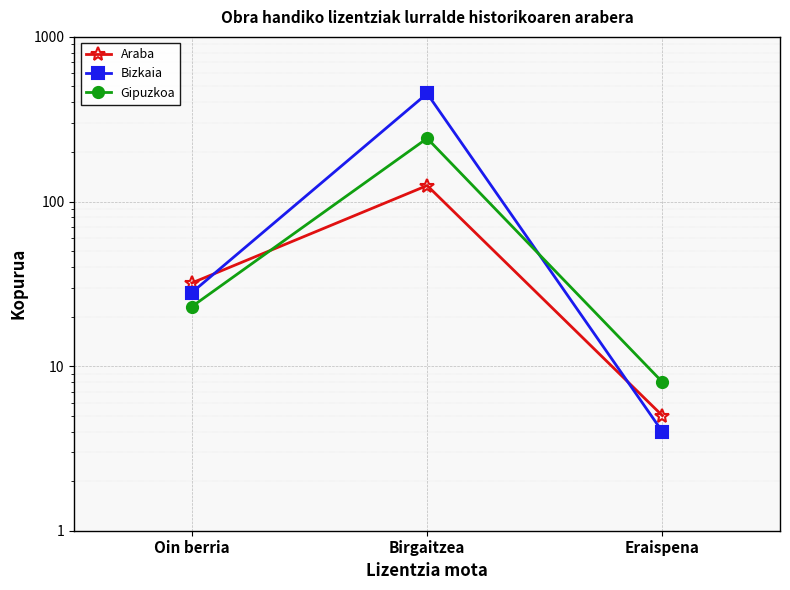

What position from the left is Birgaitzea?

2